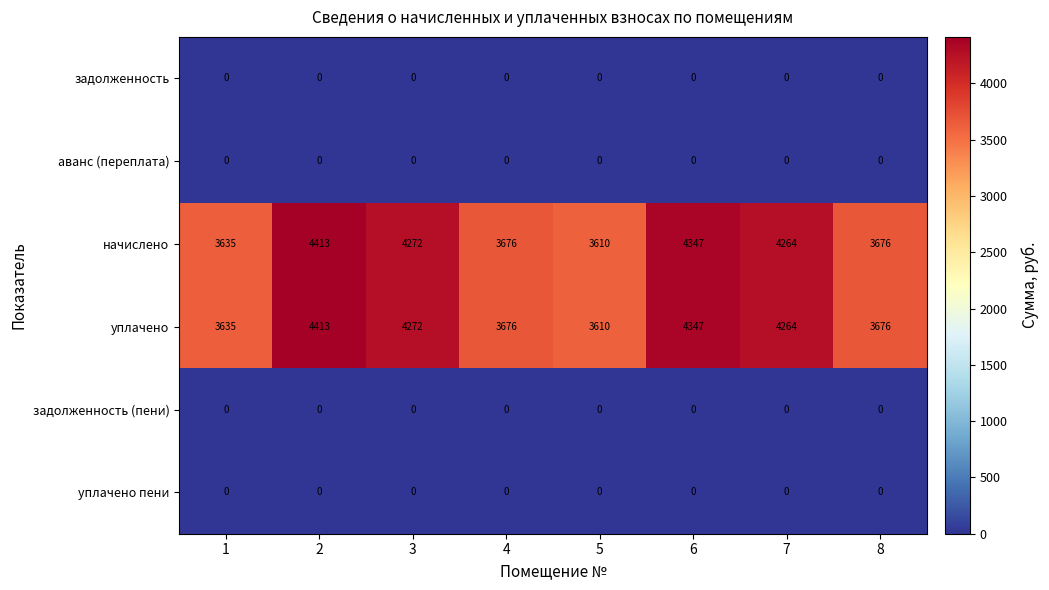

At how many categories does at least one series exceed 615?

8